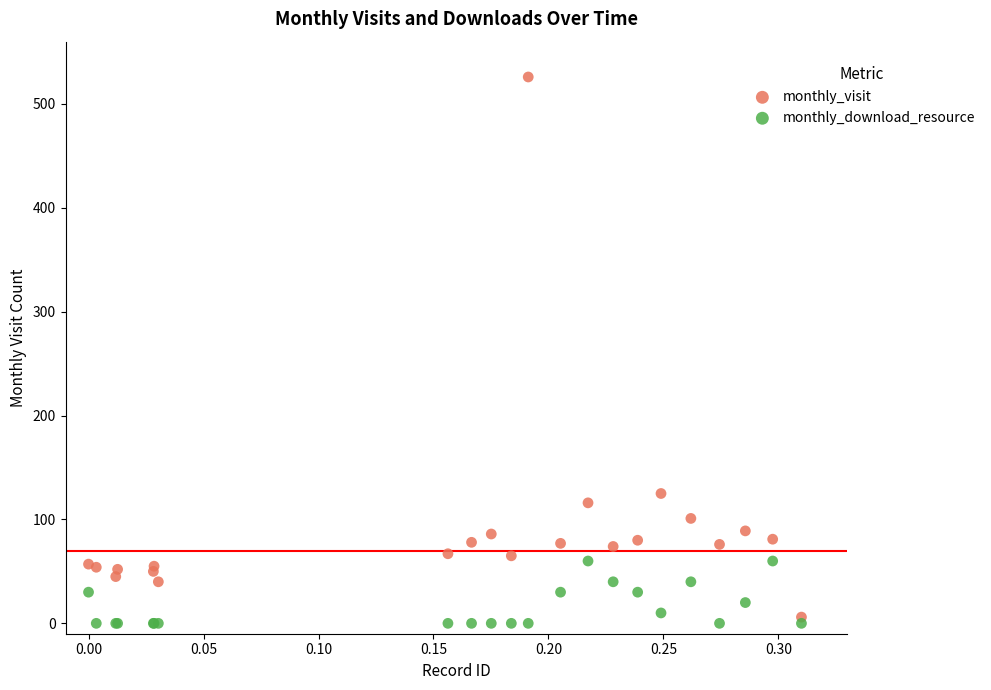

Across all series, what Y value is closest to 263?

125